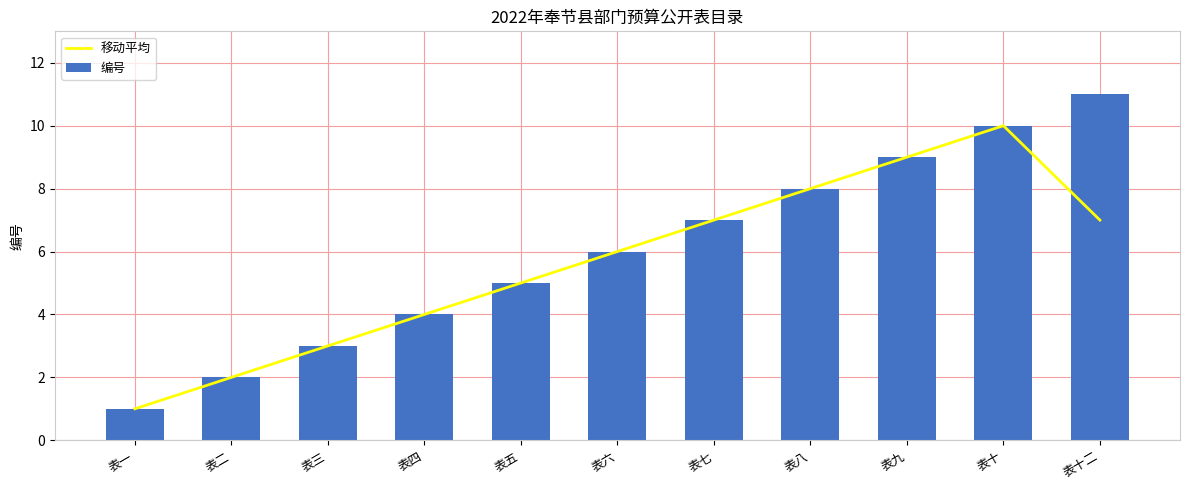

What is the value of the 移动平均 bar at the 7th from the left?

7.0